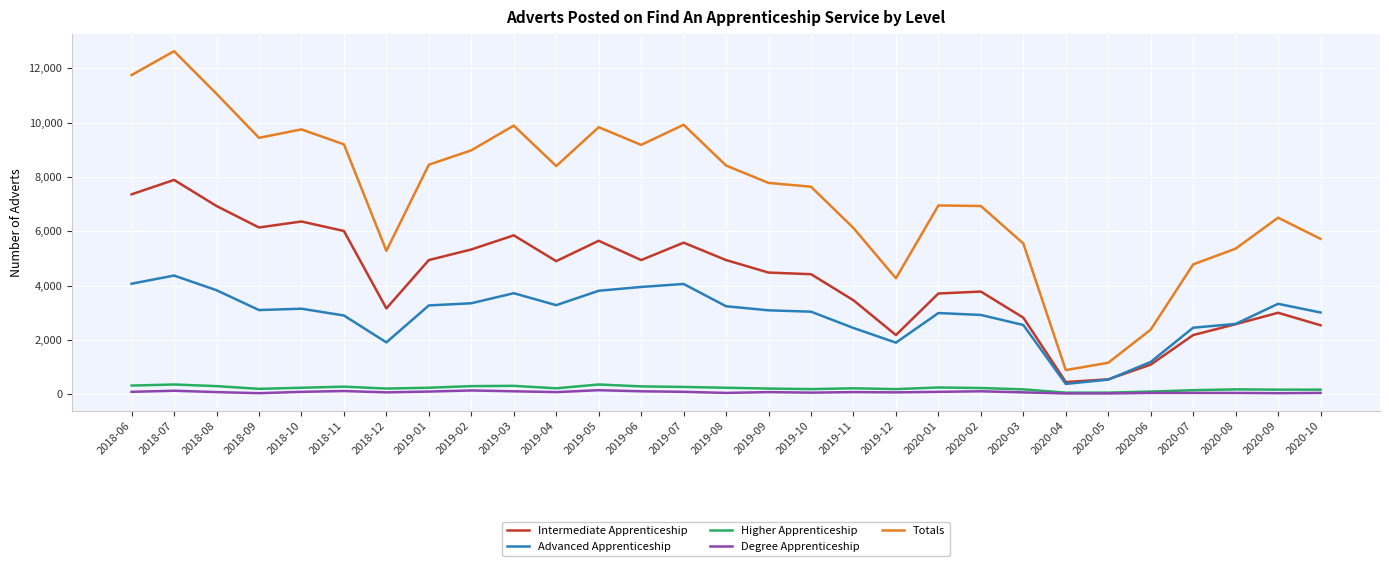

Count the number of data series in this chart.

5